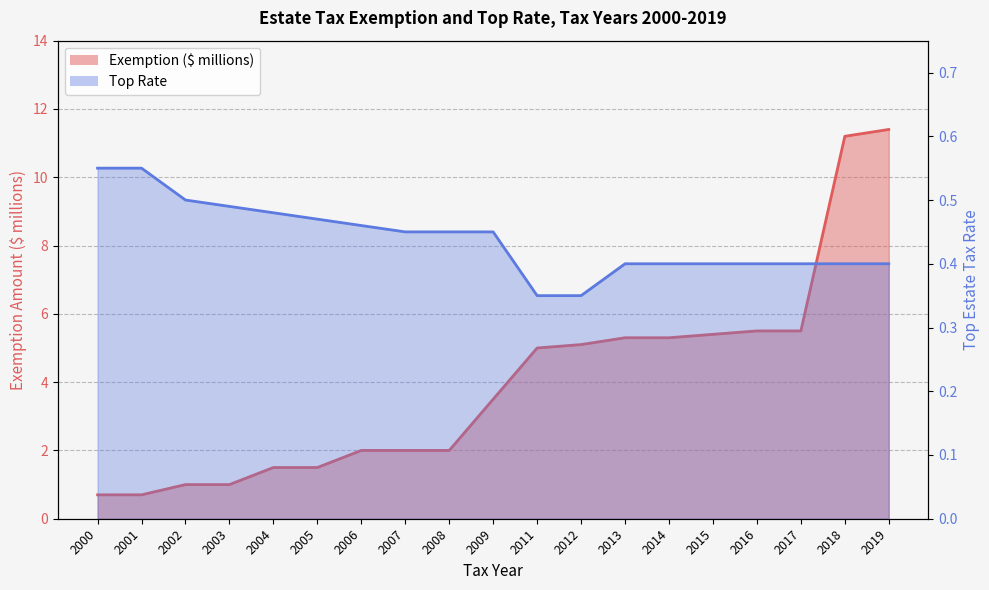

What is the spread (max minus min) of values at 2006?

1.5